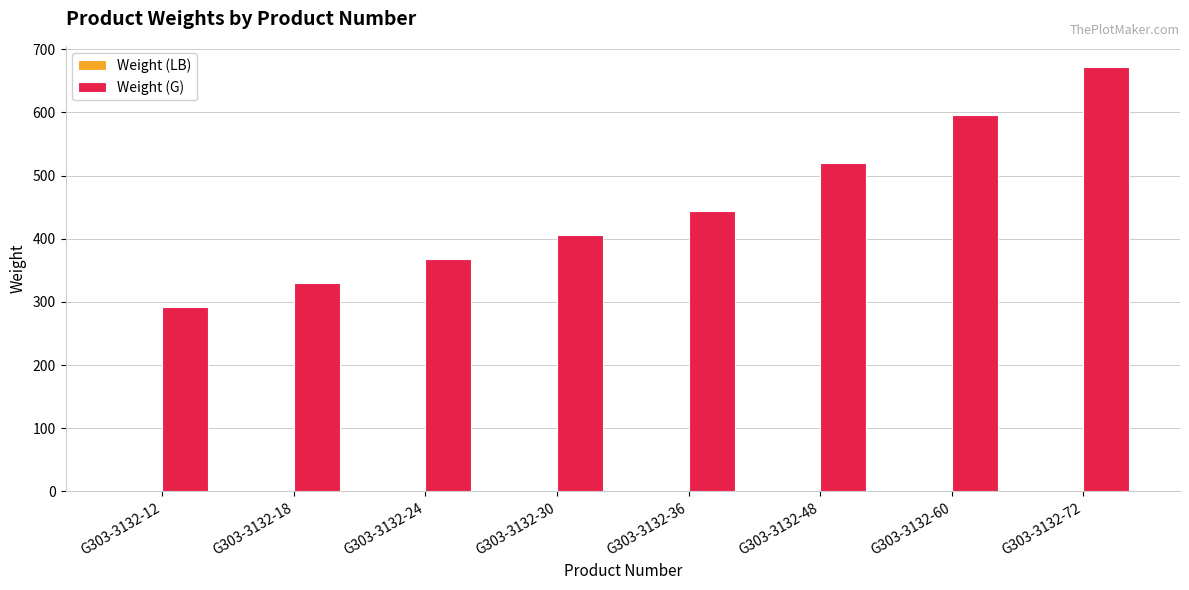

What is the highest value of the Weight (G) series?

671.8